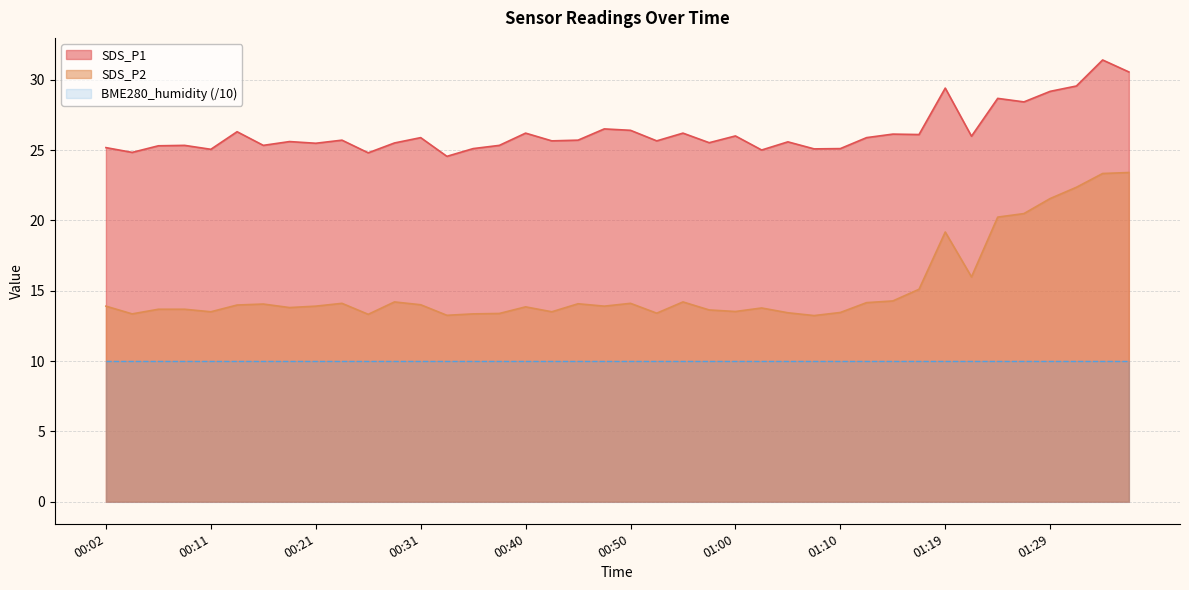

What is the difference between the second highest and minimum values in the SDS_P1 series?

6.0